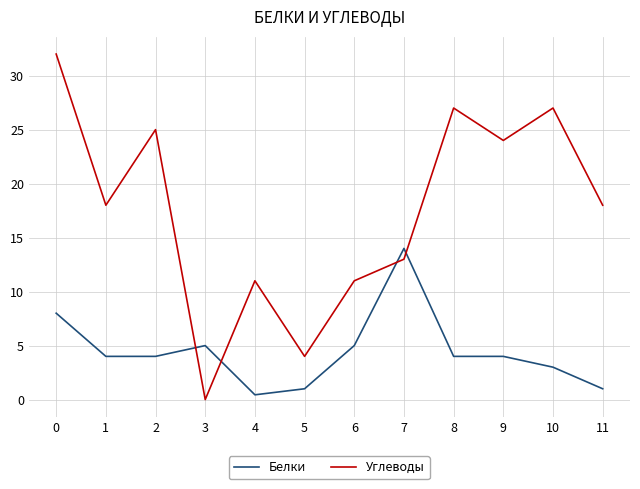

What is the total value across all series at 8?

31.0